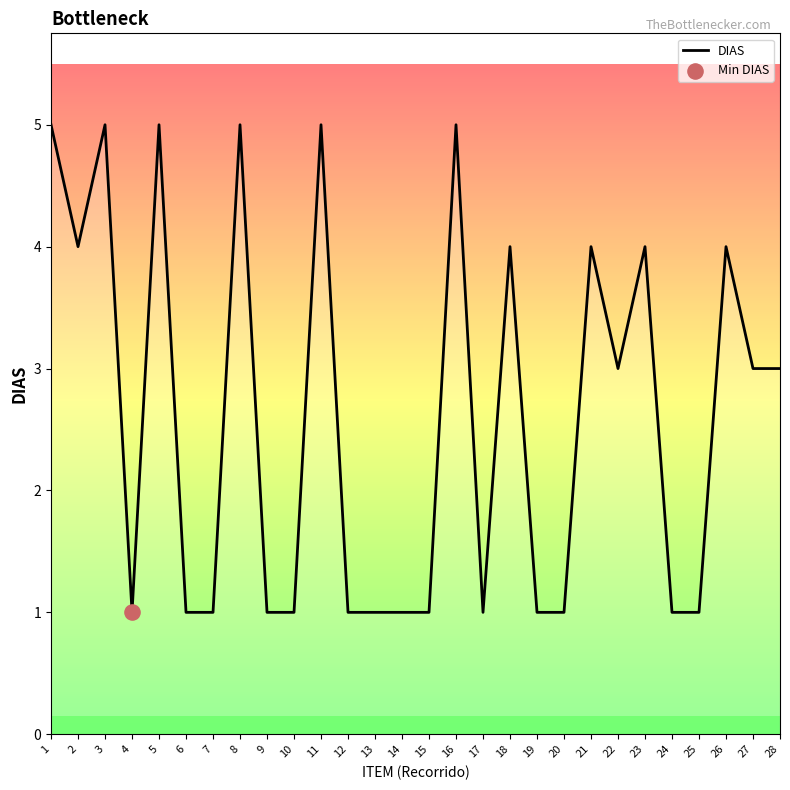

What is the ratio of the value at 15 to the value at 28?

0.3